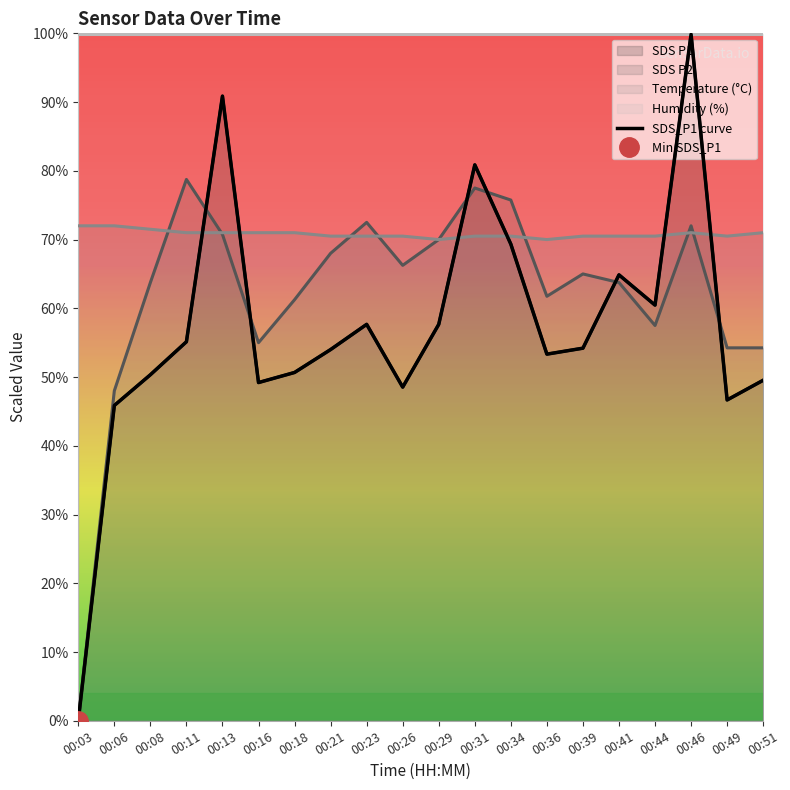

What is the value of the 13th point from the left?

69.3